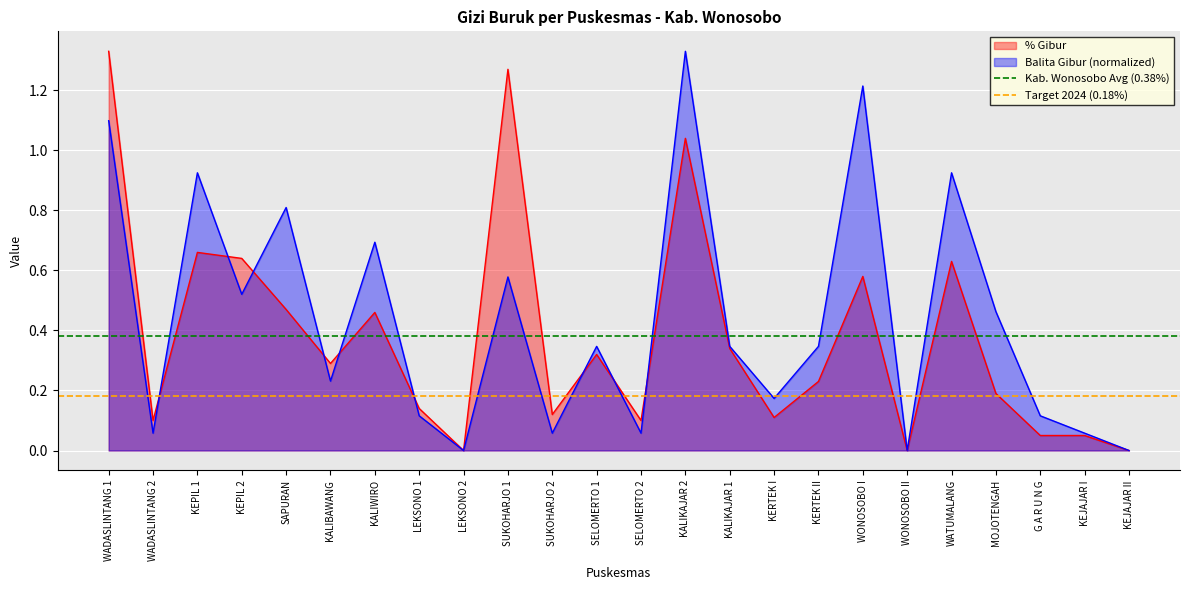

Which category has the highest value in the % Gibur series?

WADASLINTANG 1